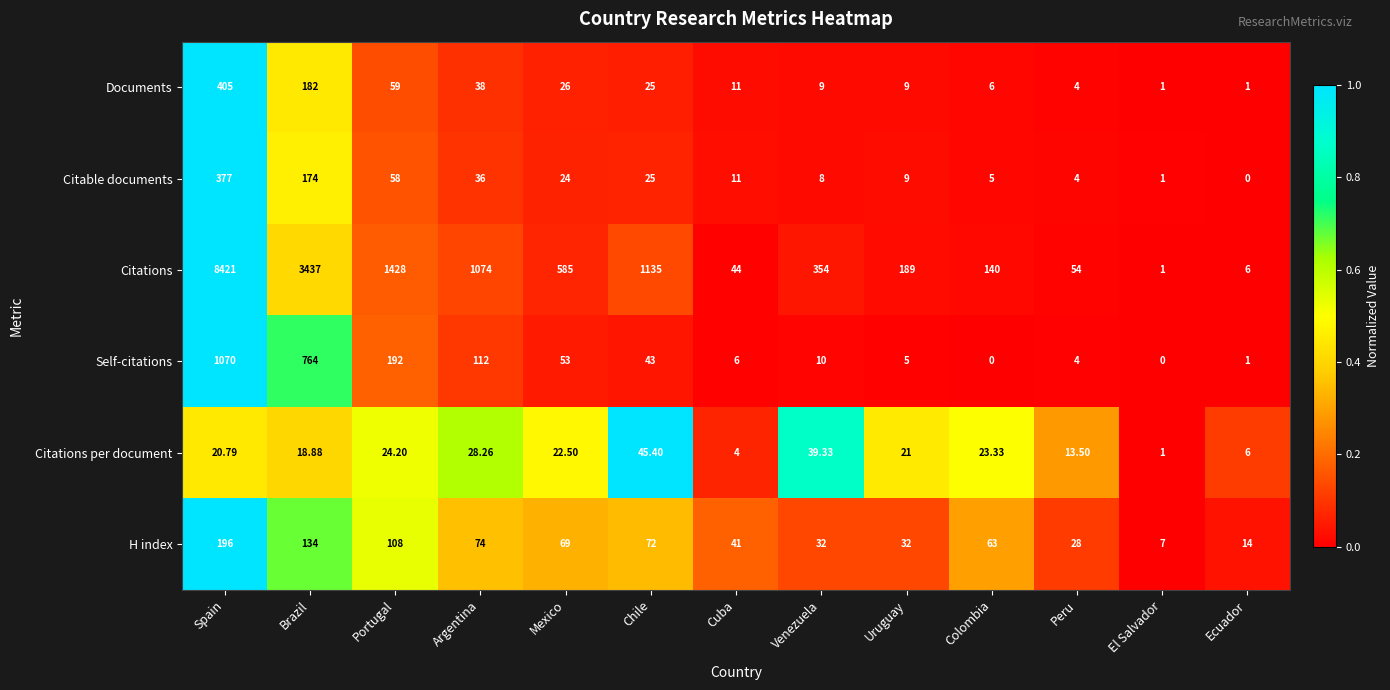

Which series has the widest spread of values?

Citations